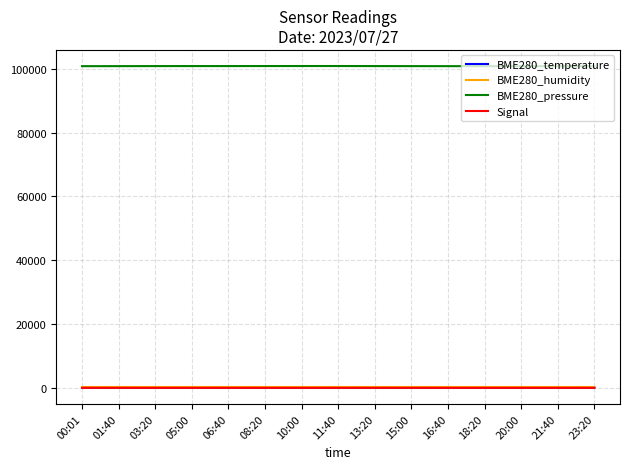

What is the difference between the maximum and second lowest values in the Signal series?

6.0